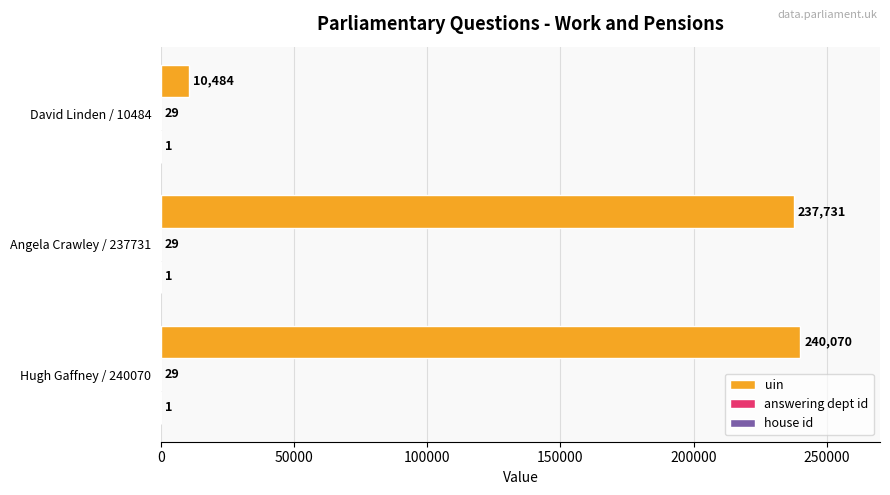

Read the uin value at Hugh Gaffney / 240070, to the nearest 10.

240070